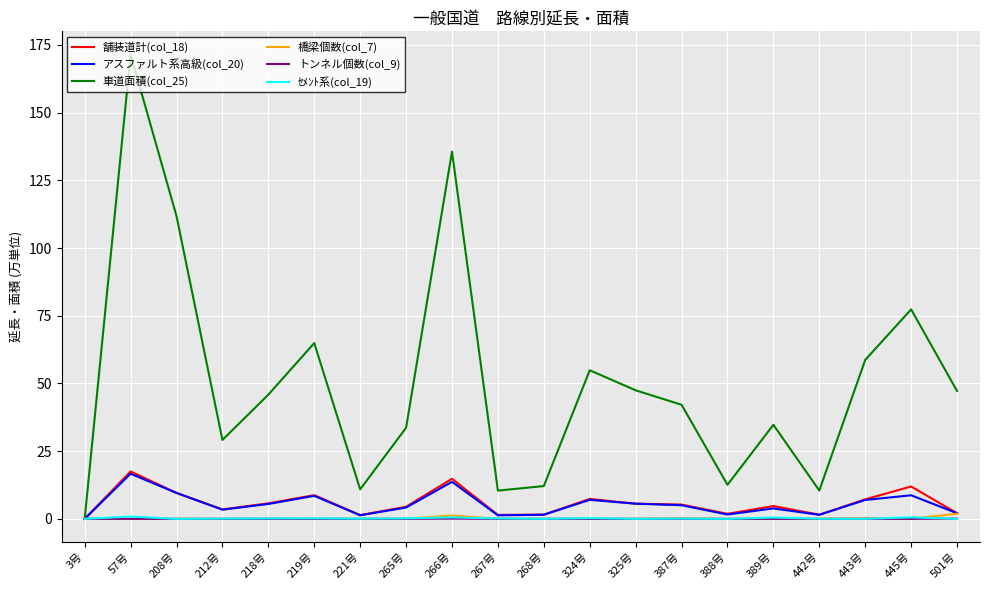

The value of 車道面積(col_25) at 265号 is 33.6. True or false?

True